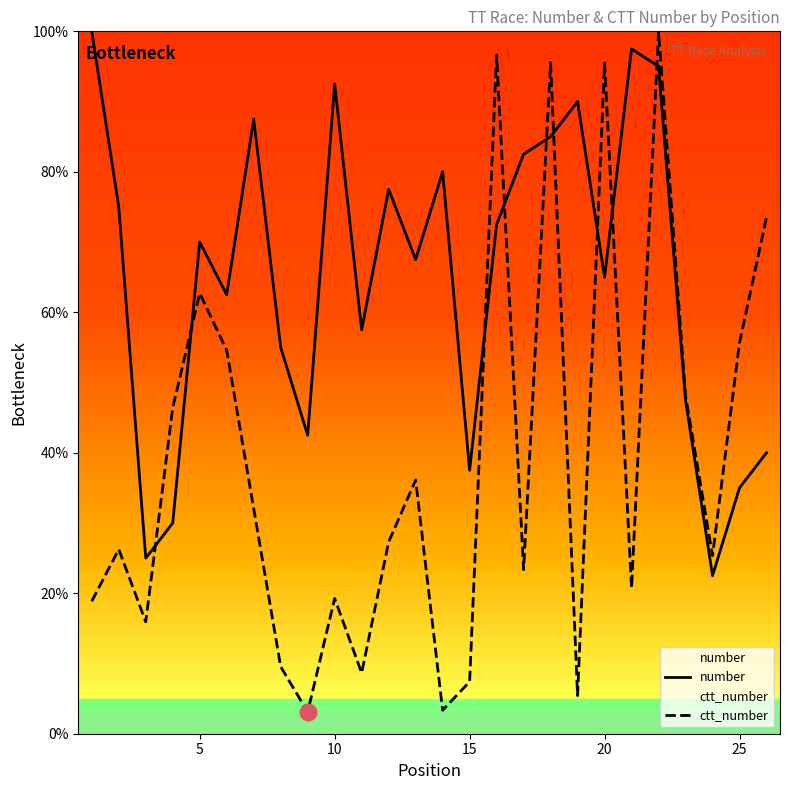

Which series has the largest total across all categories?

number